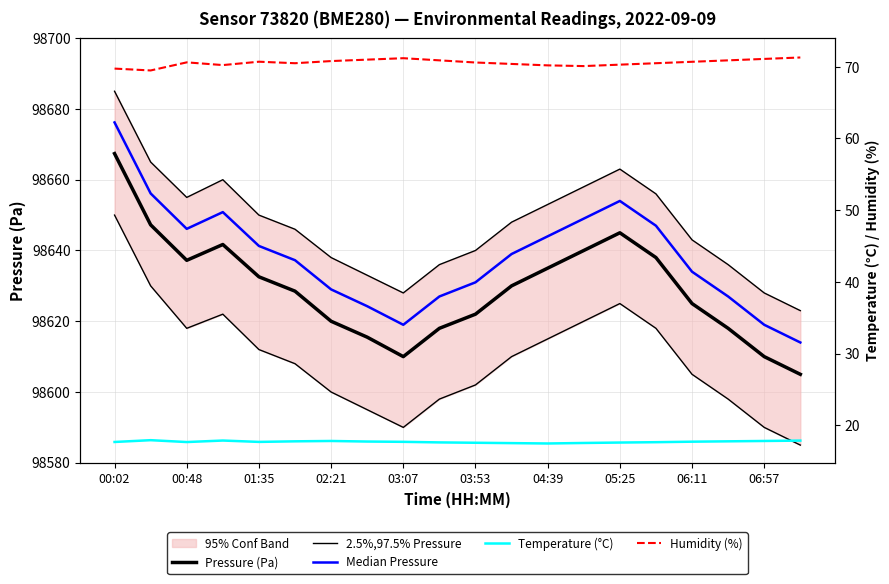

In Median Pressure, how many points are lower than both neighbors (excluding endpoints)?

2